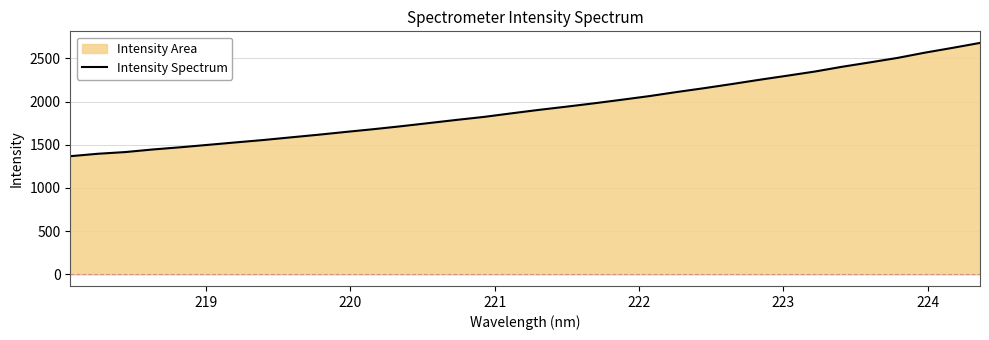

What is the greatest value displayed?

2679.3